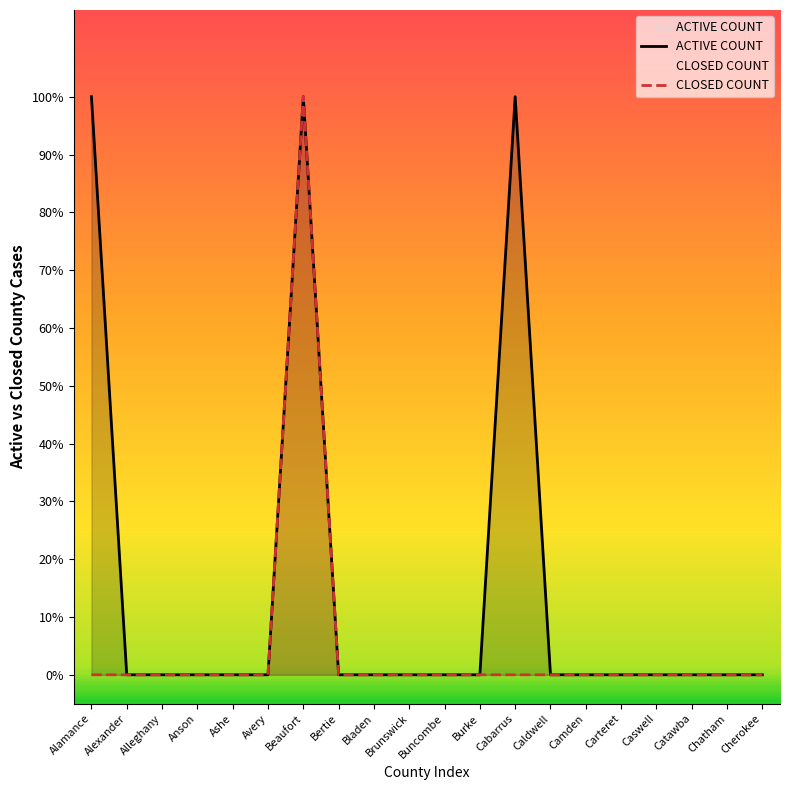

True or false: CLOSED COUNT has more than 1 interior local peaks.

False